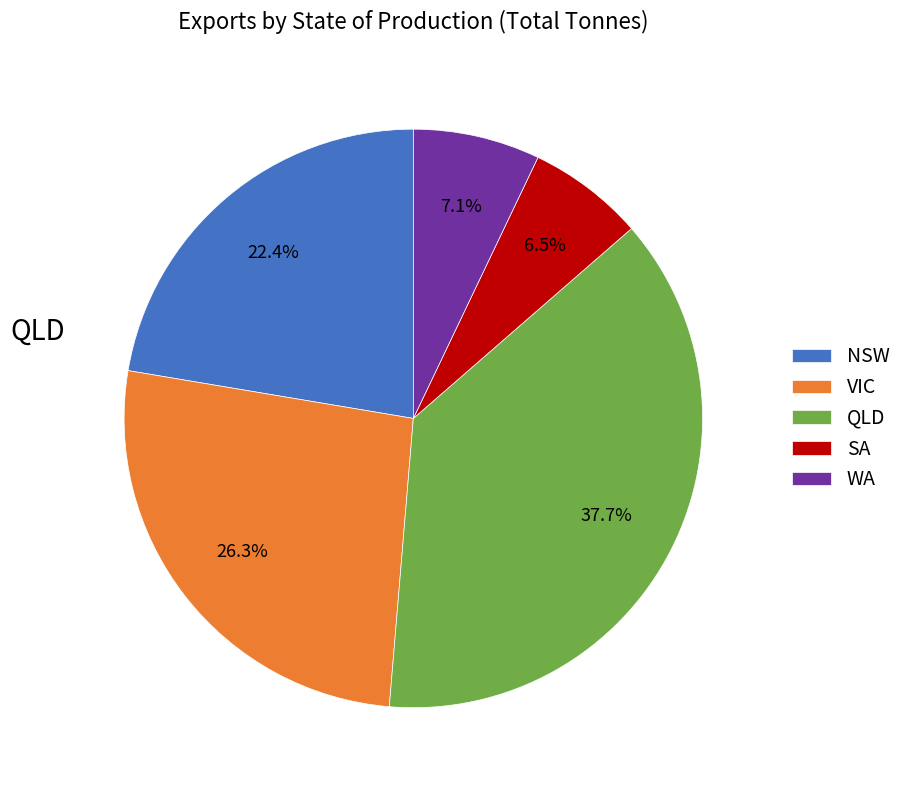

To the nearest percent, what is the average slice percentage?

20%